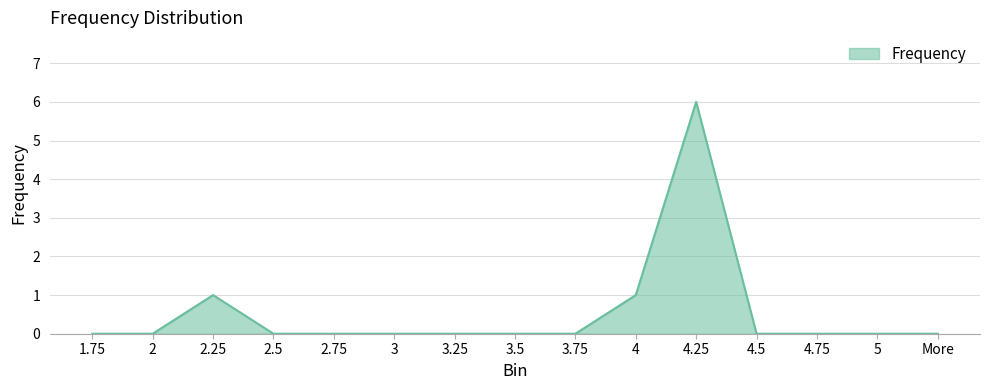

The chart shows a value of 0 at 2. True or false?

True